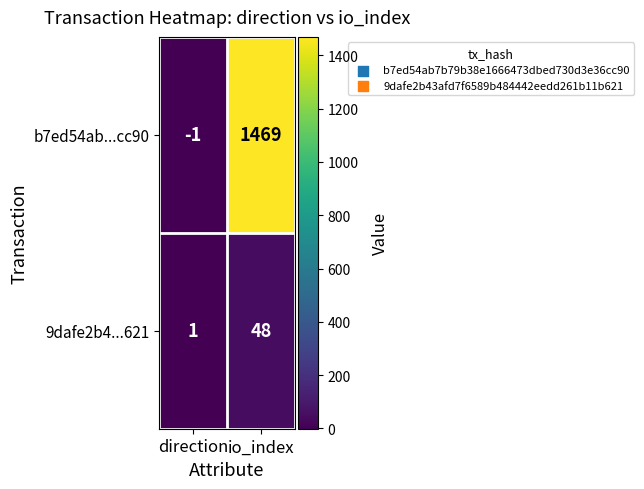

What is the greatest value displayed?

1469